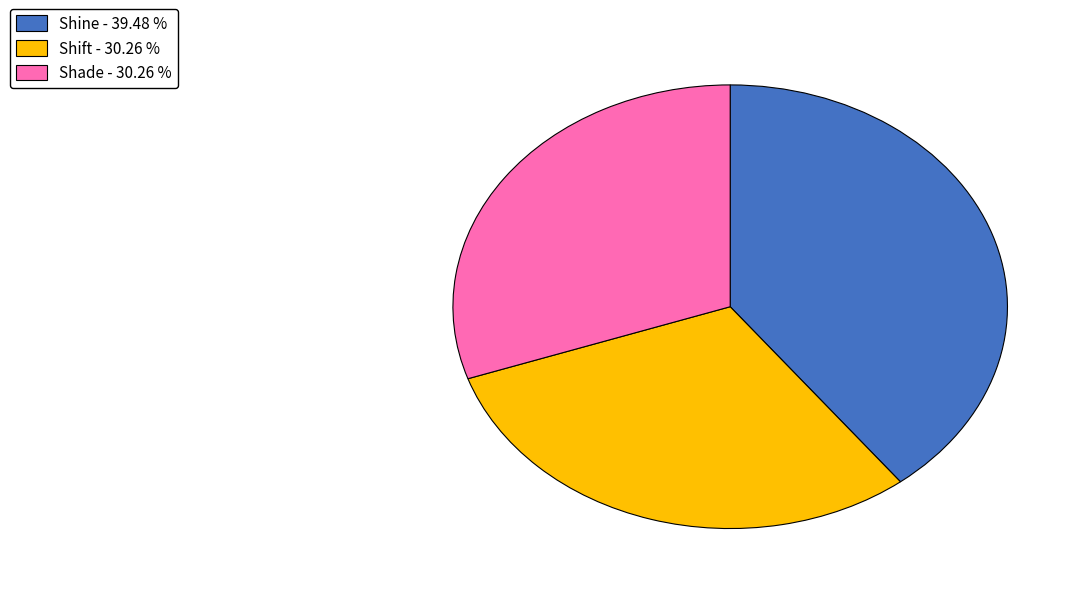

Which slice is the largest?

Shine